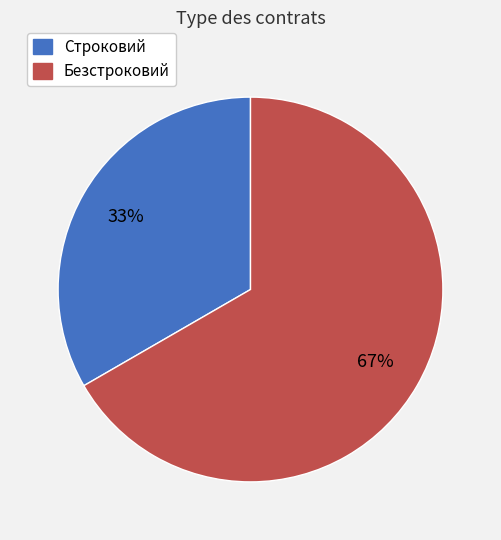

True or false: Строковий accounts for 33% of the total.

True